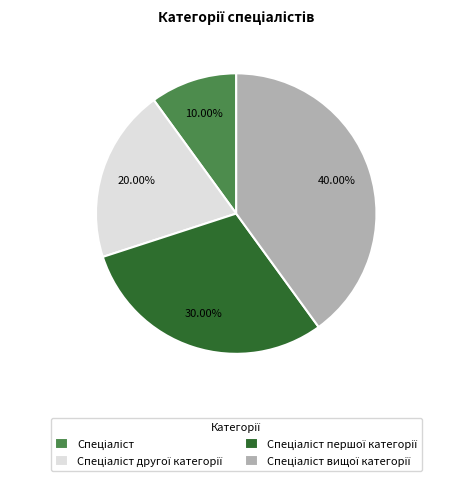

Is there any slice that represents more than half of the pie?

No